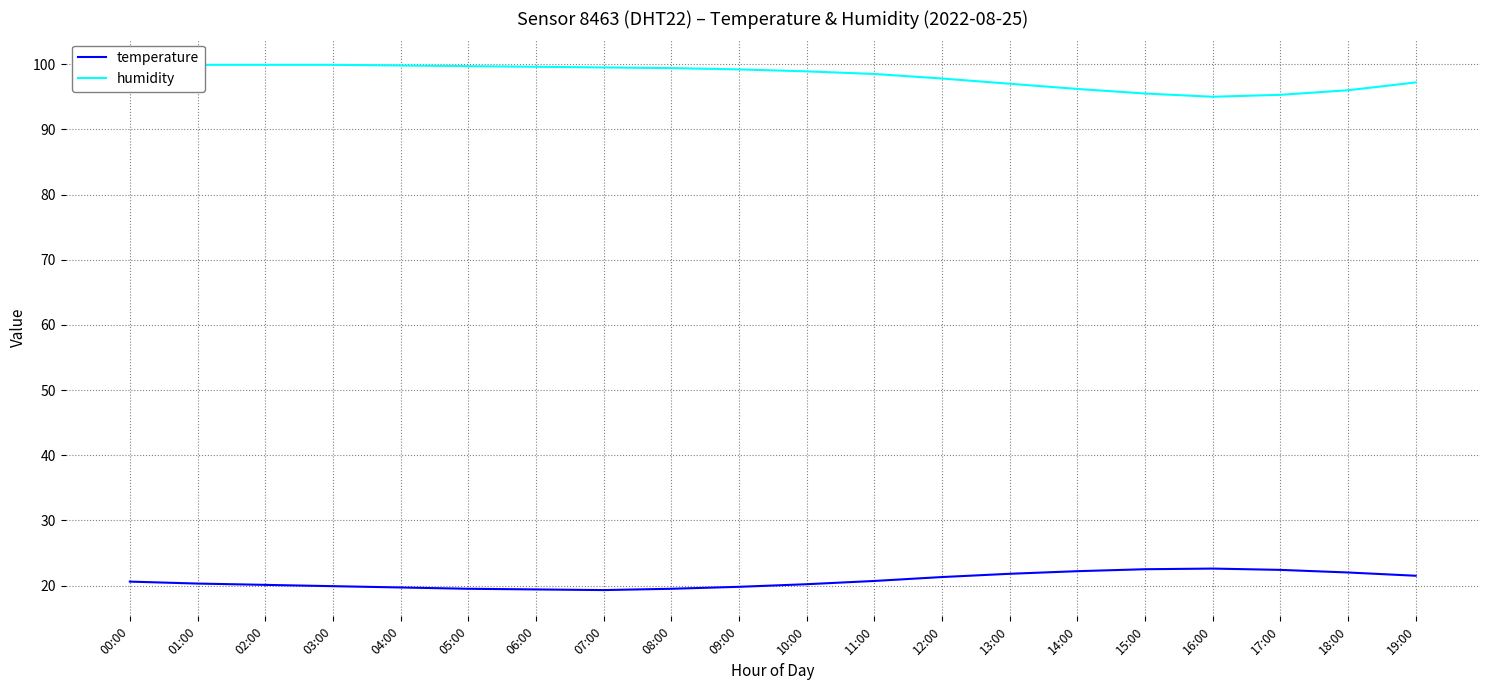

What is the label of the 13th point from the left?

12:00